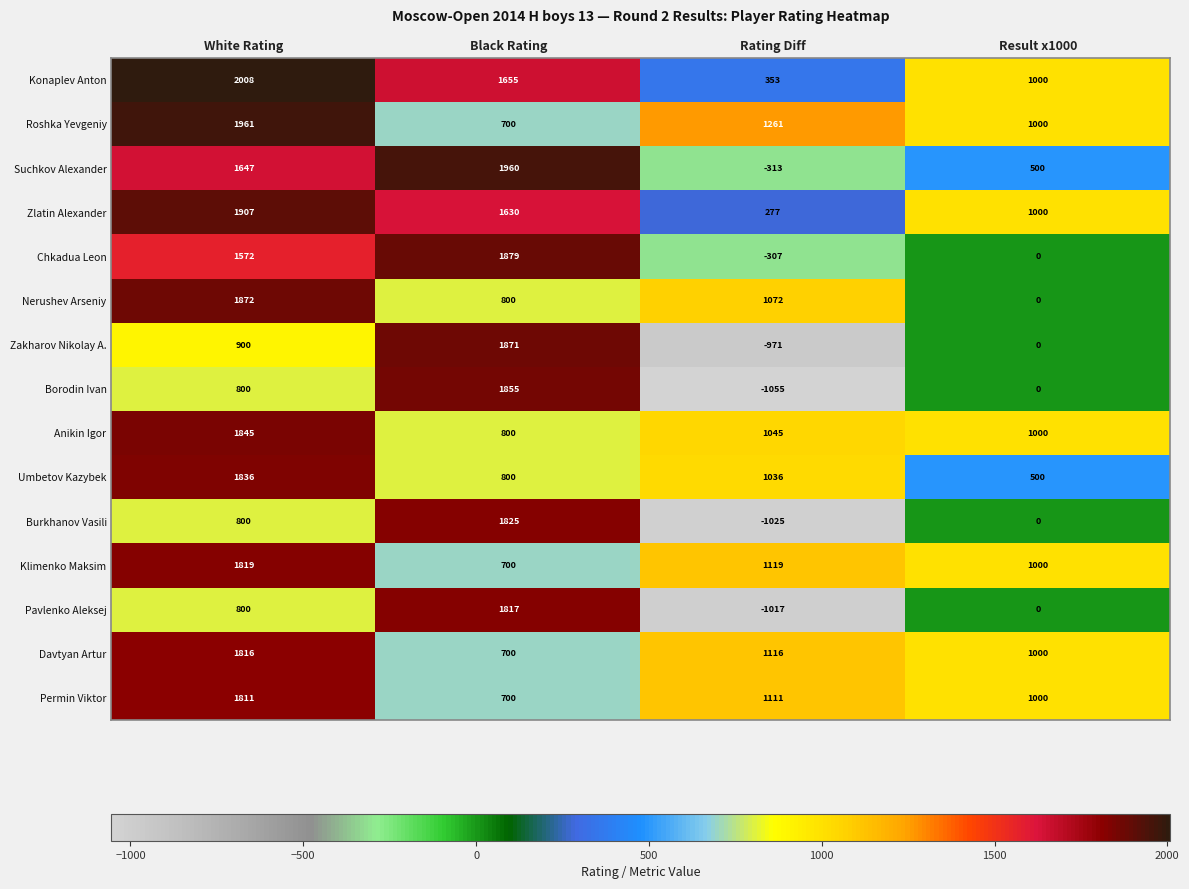

What is the total value across all series at Black Rating?

19692